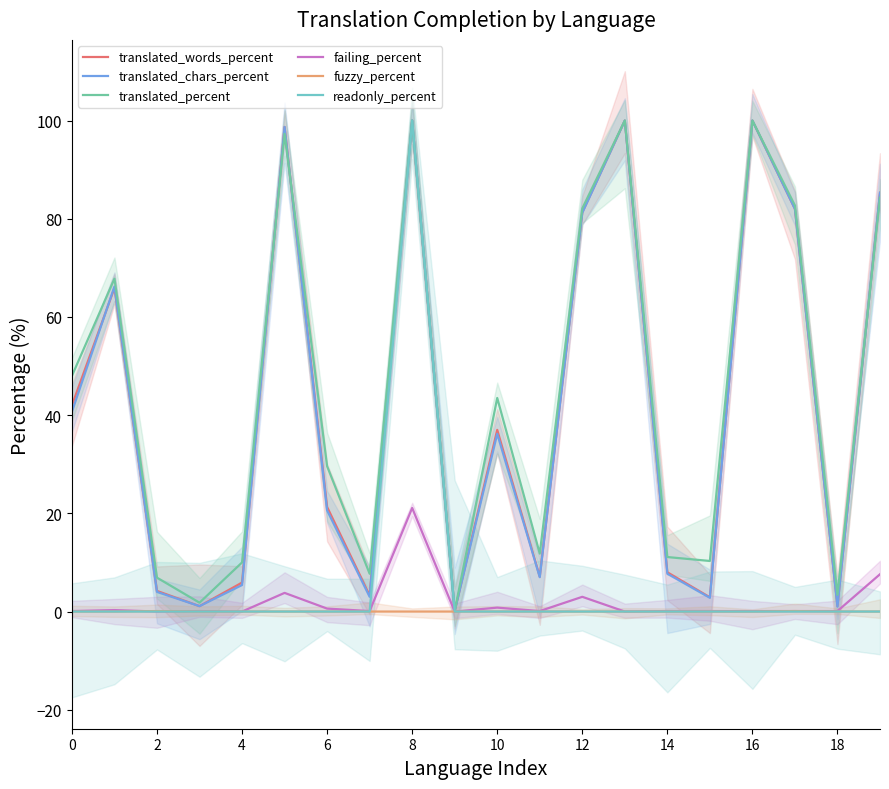

What is the label of the 12th point from the left?

11